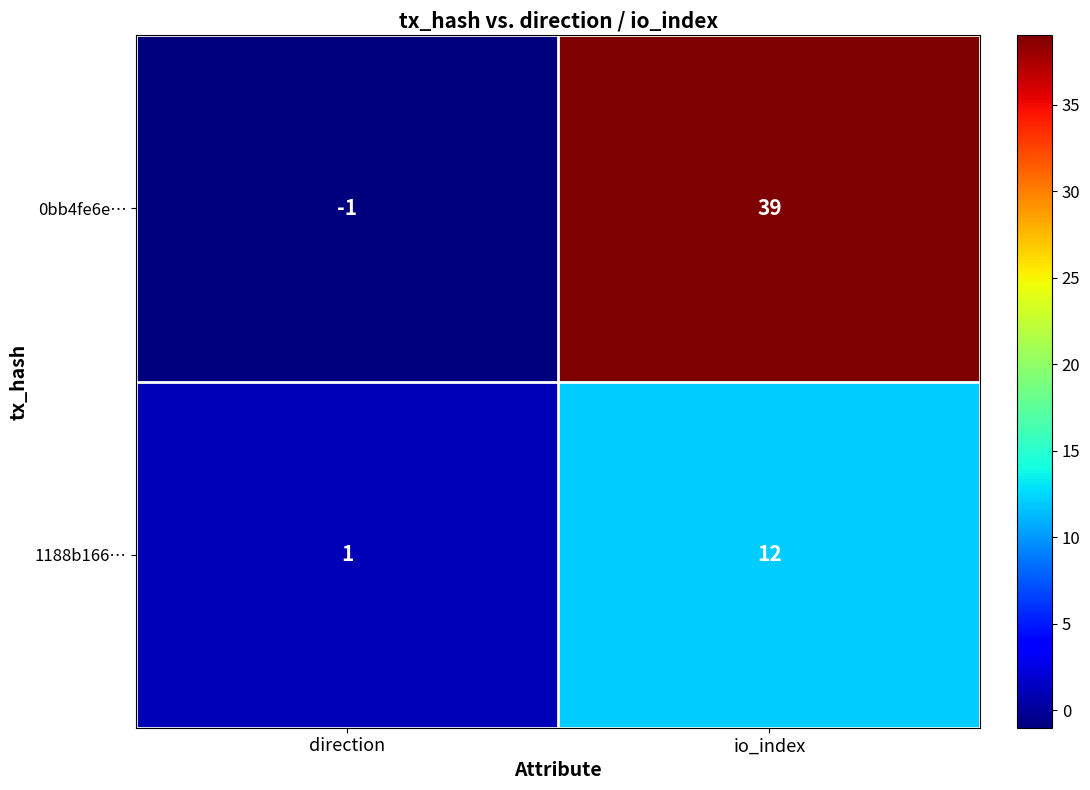

Rank the series by their average value, from lowest to highest.

1188b166…, 0bb4fe6e…